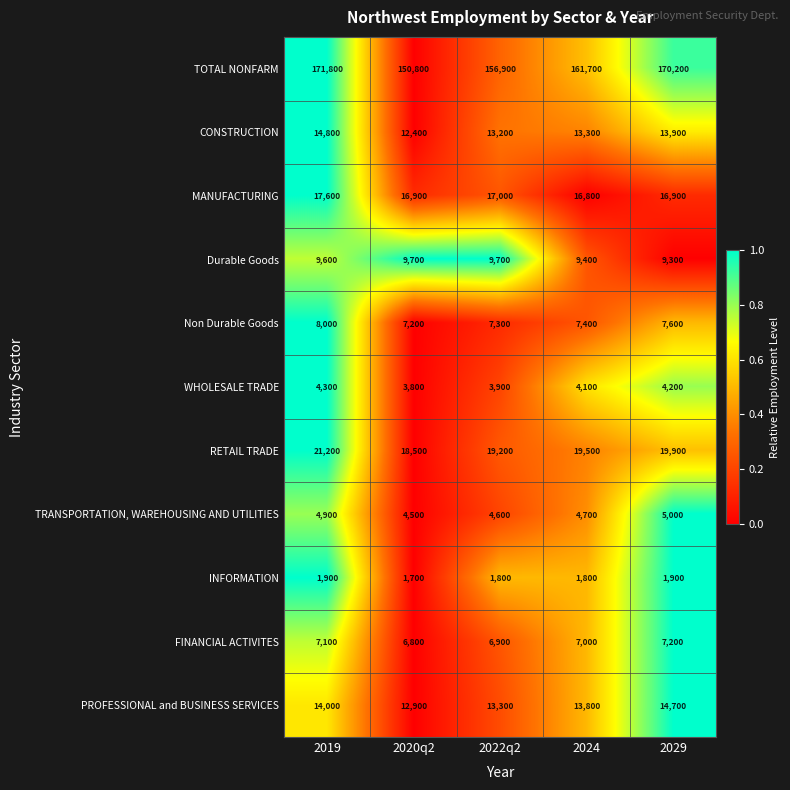

At which category does the chart reach its peak across all series?

2019